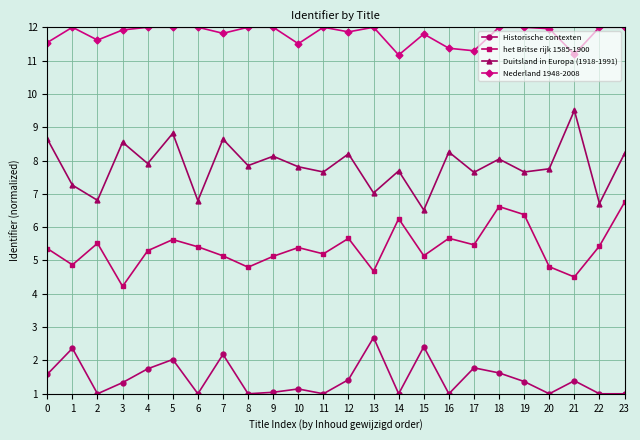

What are all the series names shown in the legend?

Historische contexten, het Britse rijk 1585-1900, Duitsland in Europa (1918-1991), Nederland 1948-2008